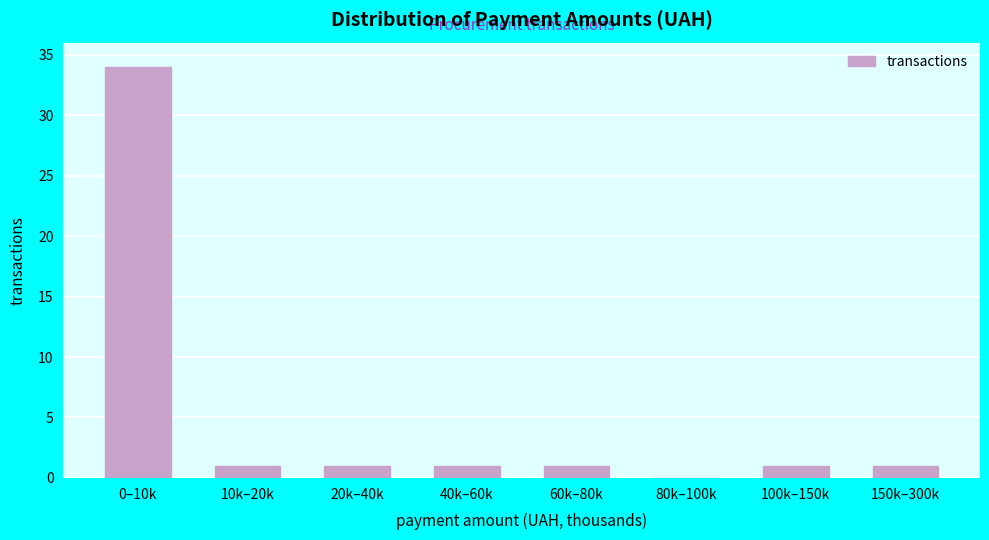

Reading left to right, what are all the values shown in this chart?

0–10k=34	10k–20k=1	20k–40k=1	40k–60k=1	60k–80k=1	80k–100k=0	100k–150k=1	150k–300k=1